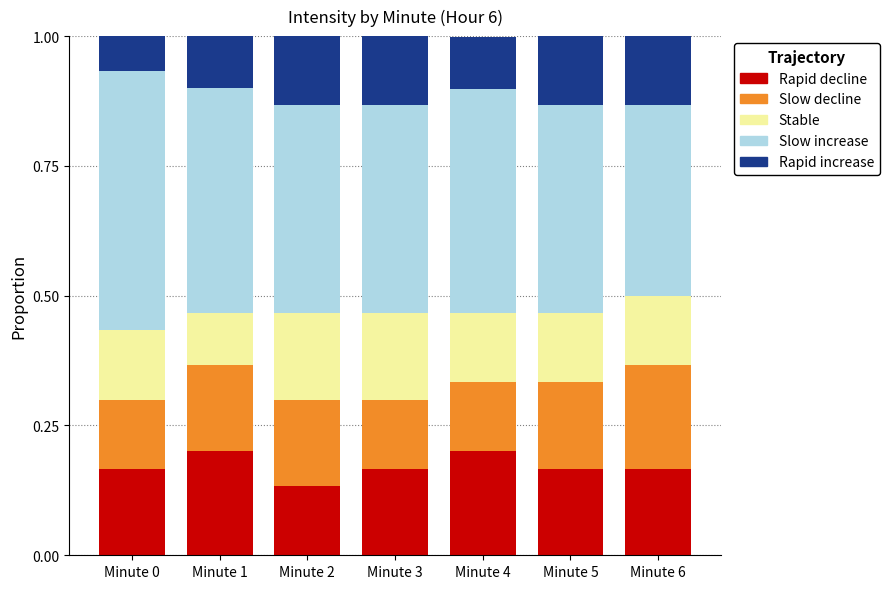

At which label does Rapid decline reach its minimum?

Minute 2